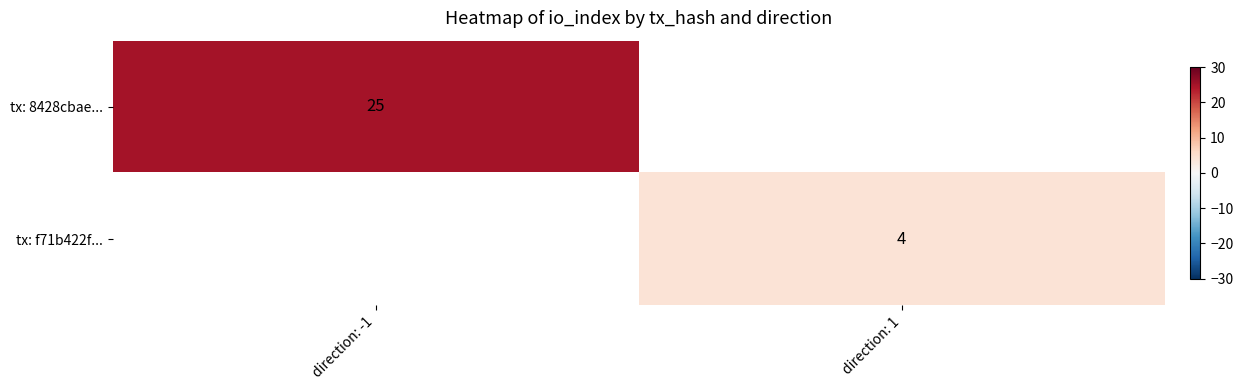

Is the value of tx: 8428cbae... at direction: -1 greater than the value of tx: f71b422f... at direction: 1?

Yes